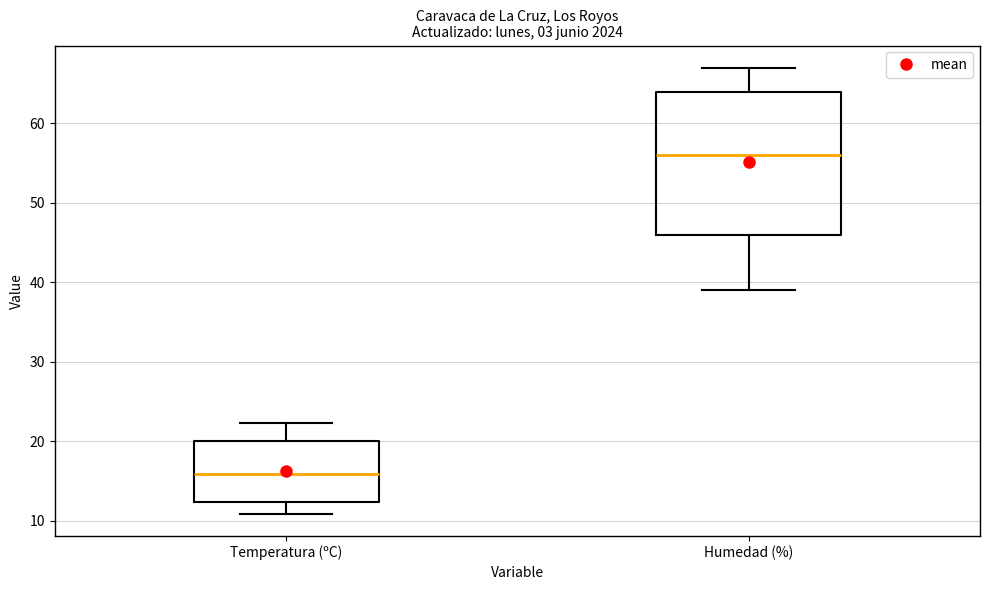

Reading left to right, transcribe this box plot: for each box, give where its median line is, the range the box spans, and where its two whiskers end, as read against the y-axis. The values are not printed on the chart, so give them approximately, as read against the axis.

Temperatura (ºC): median 16, box 12 to 20, whiskers 11 to 22
Humedad (%): median 56, box 46 to 64, whiskers 39 to 67